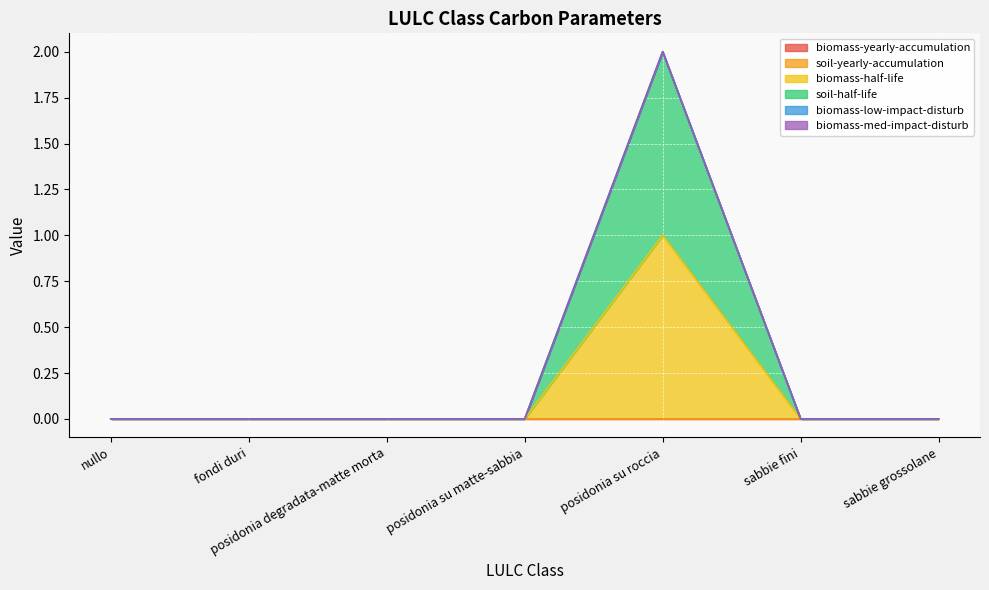

What is the highest value of the soil-half-life series?

2.0